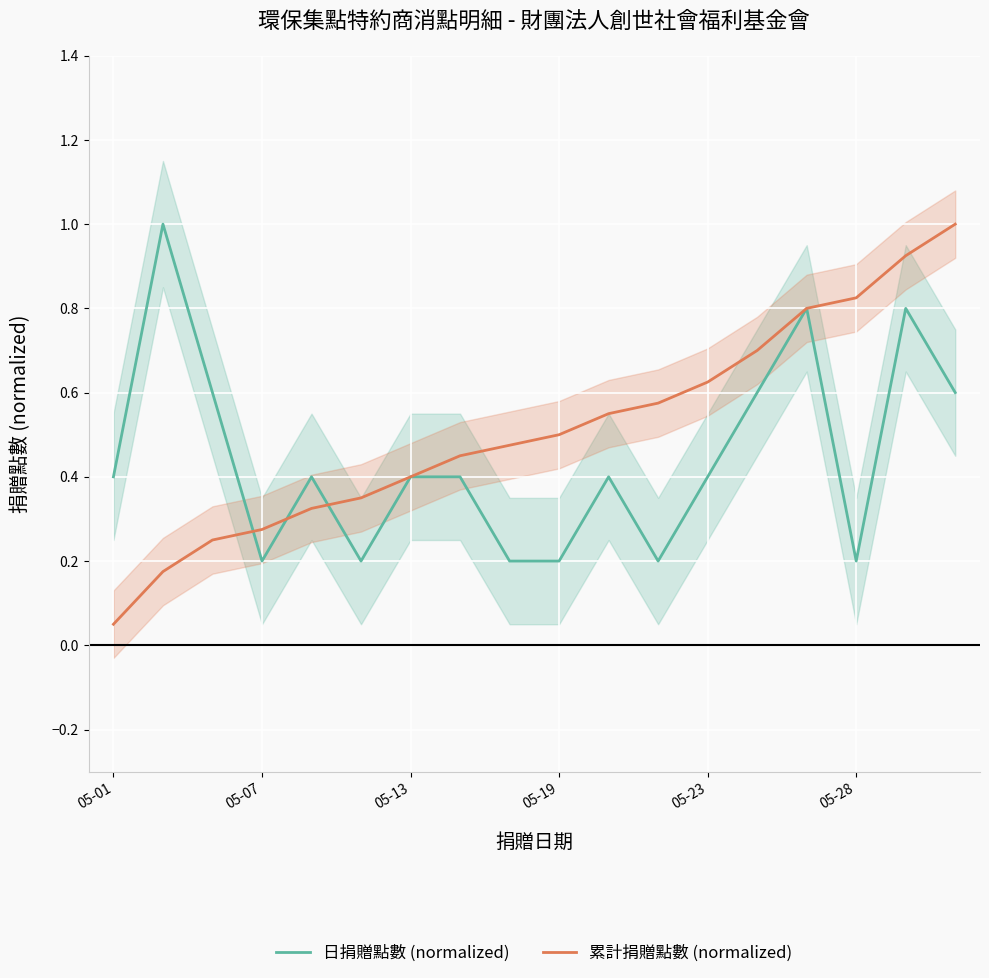

Does the chart display data point markers on the line(s)?

No